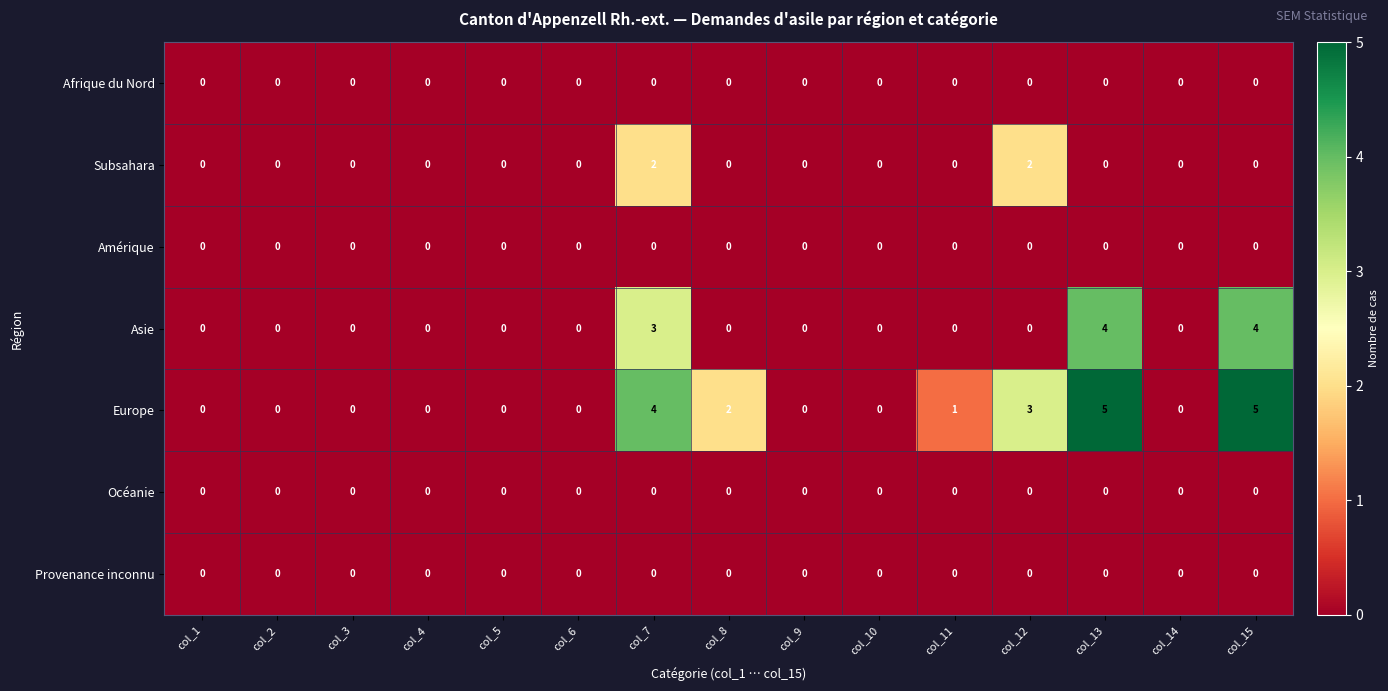

The value of Subsahara at col_1 is 1. True or false?

False